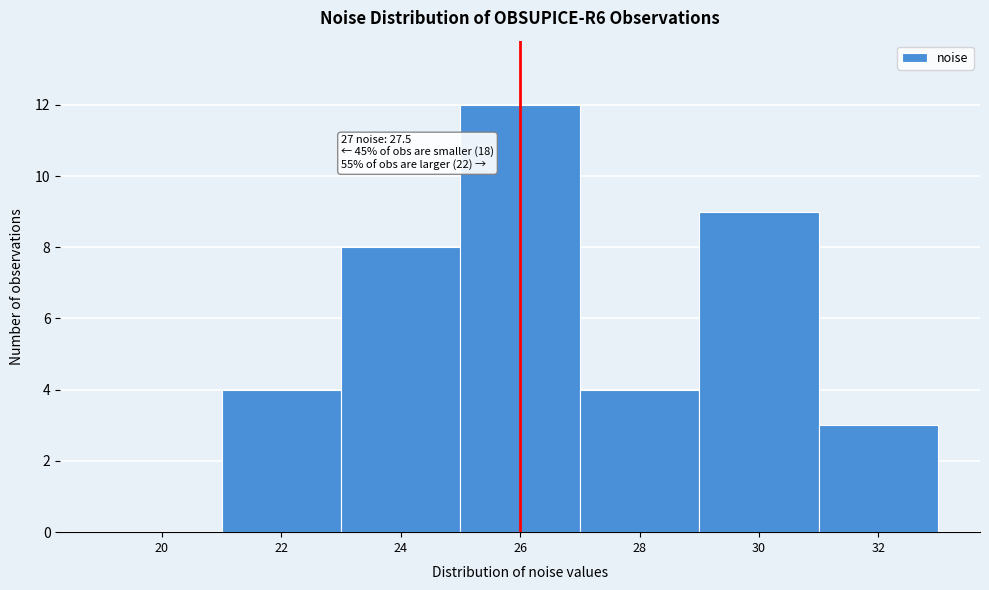

Reading right to left, list all the values displayed in this chart.

32=3	30=9	28=4	26=12	24=8	22=4	20=0